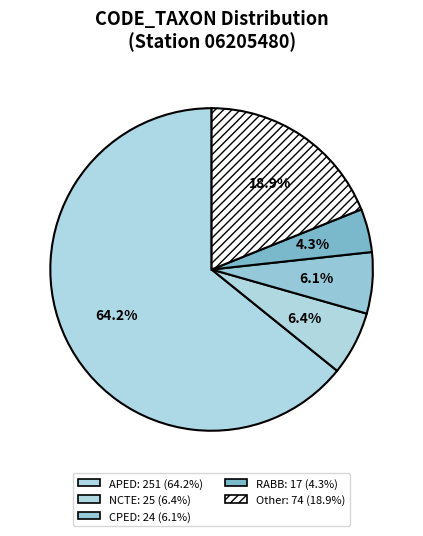

What is the largest slice in the pie chart?

APED